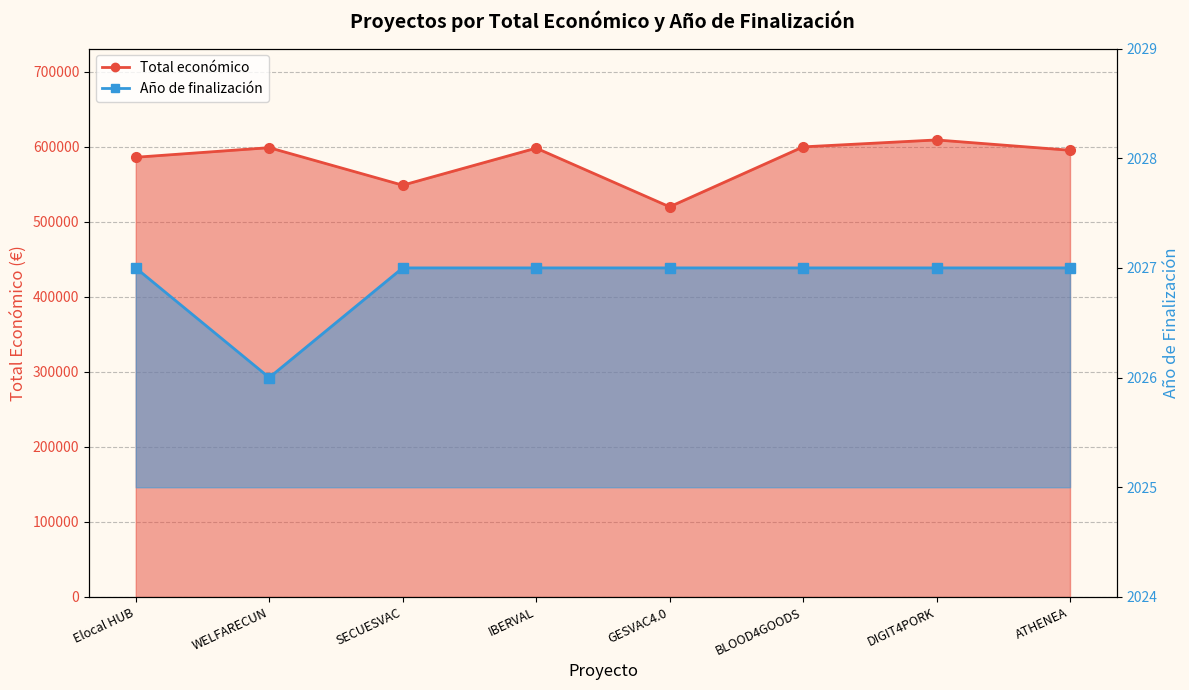

What is the total value across all series at Elocal HUB?

588147